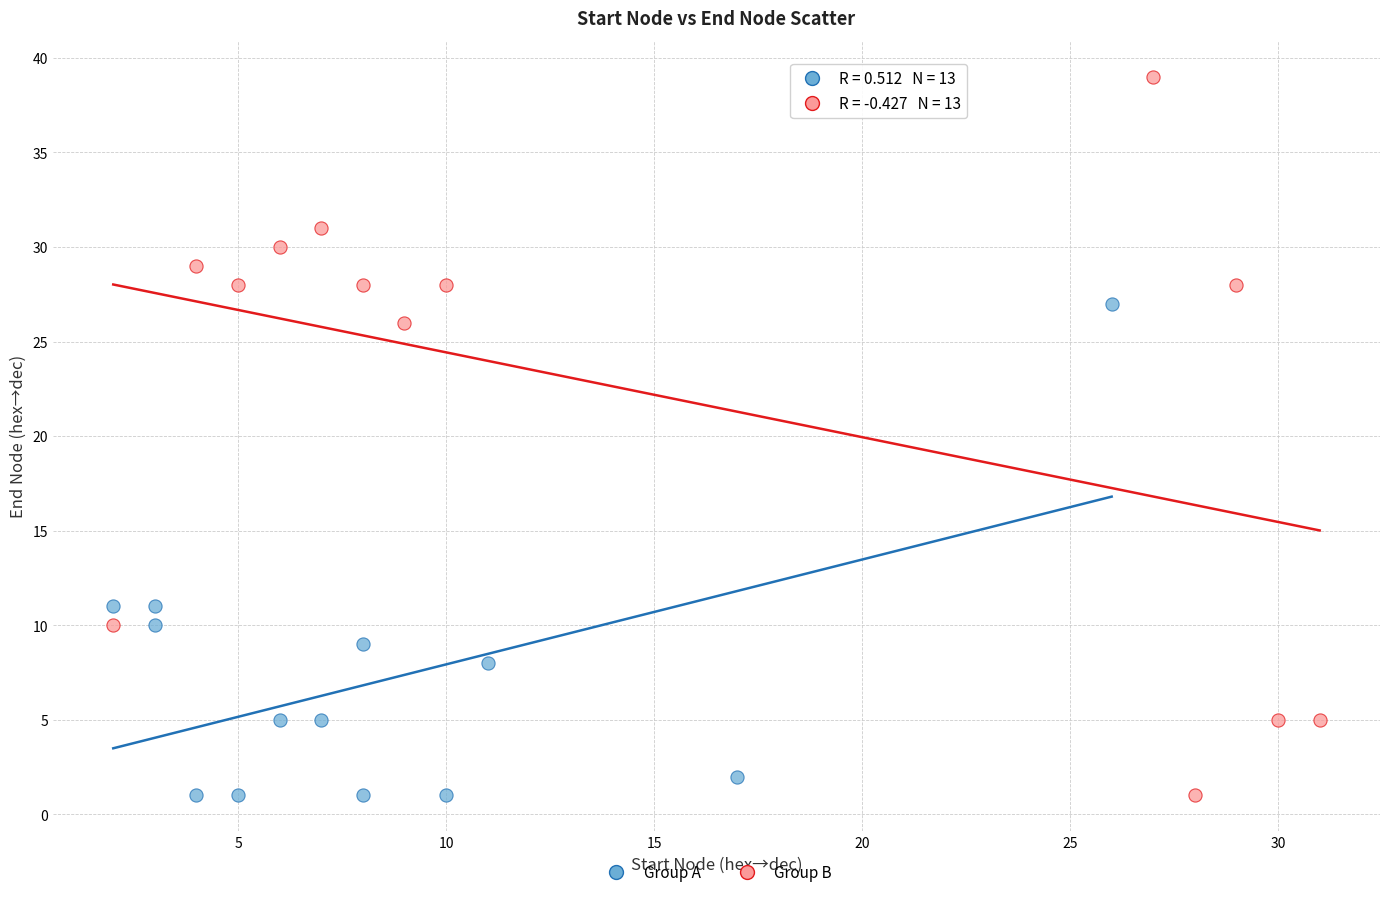

Which series has the largest Y range (max minus min)?

Group B